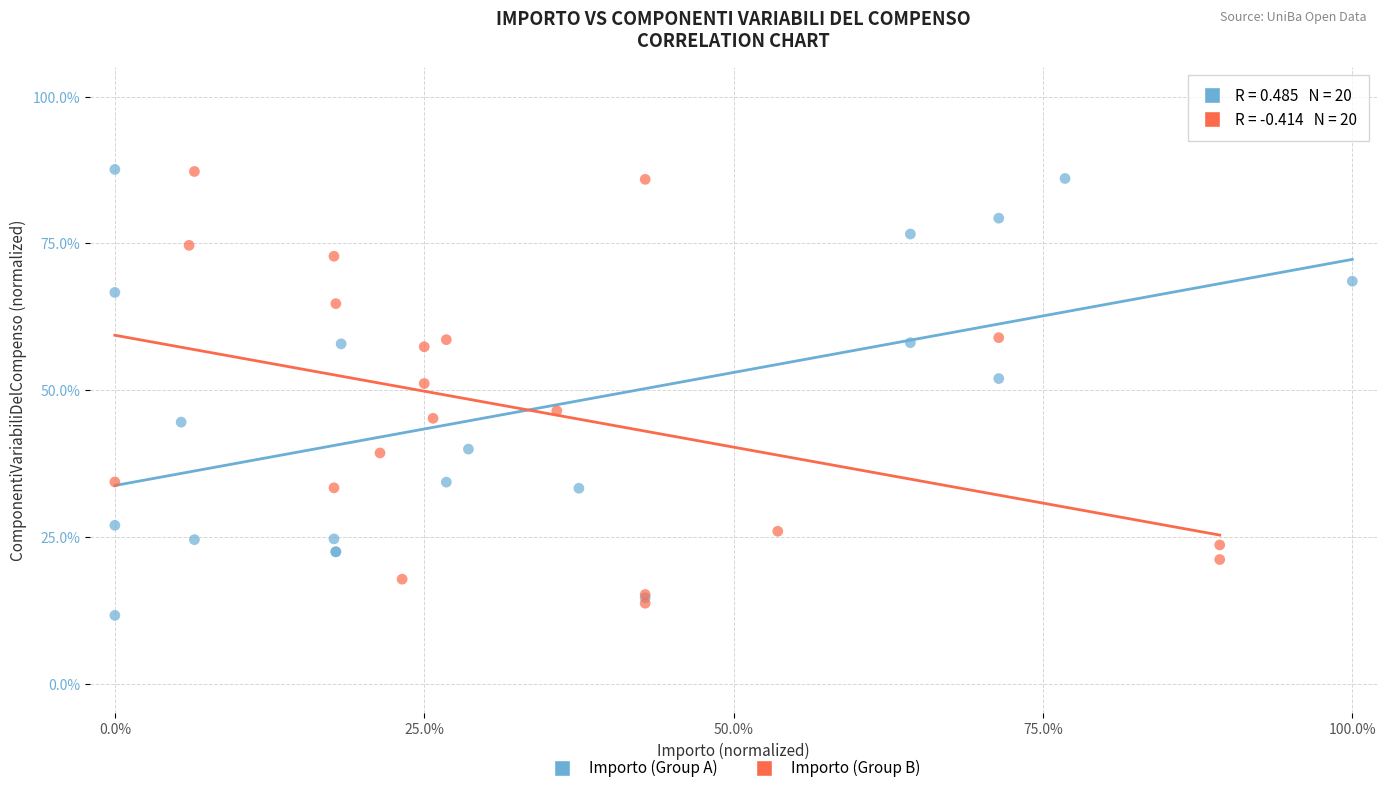

Which series contains the lowest Y value?

Importo (Group A)